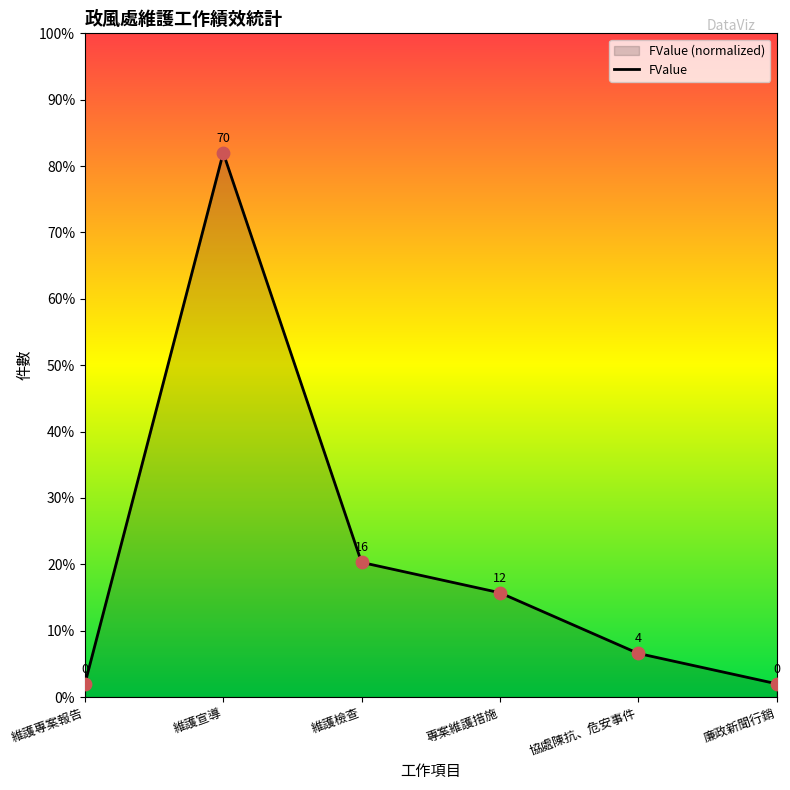

Which has a higher value, 廉政新聞行銷 or 維護專案報告?

廉政新聞行銷